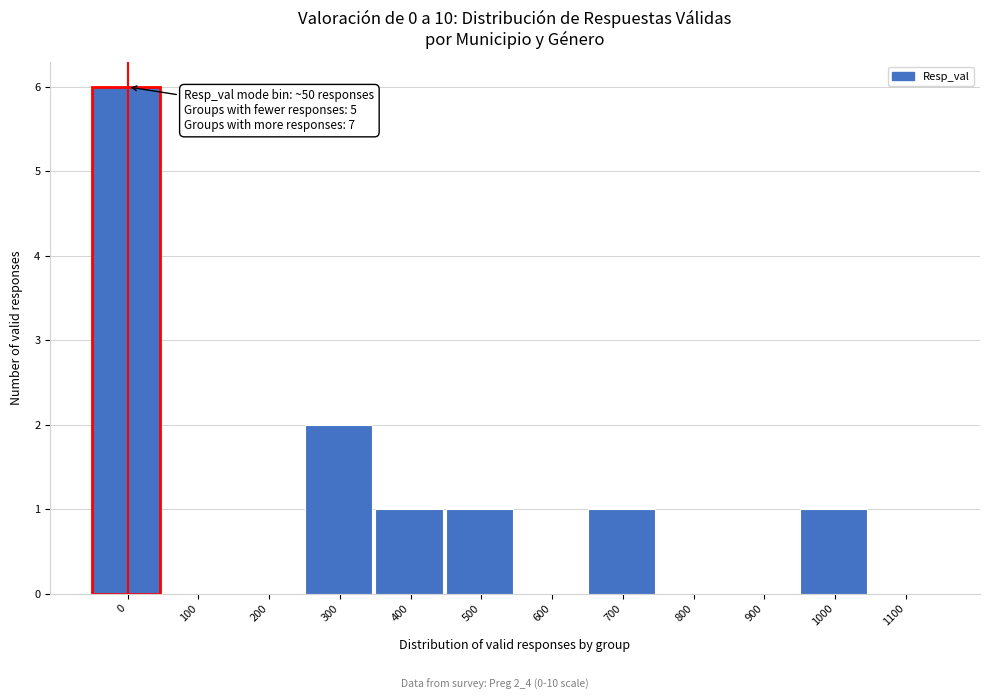

Reading left to right, list all the values displayed in this chart.

0=6	100=0	200=0	300=2	400=1	500=1	600=0	700=1	800=0	900=0	1000=1	1100=0